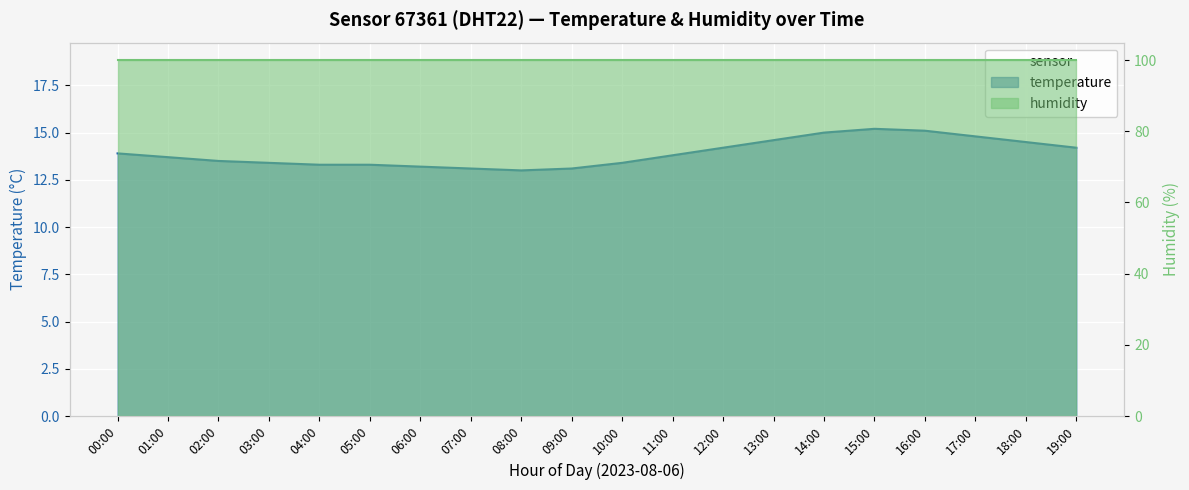

List the labels in order of value, smallest first.

08:00, 07:00, 09:00, 06:00, 04:00, 05:00, 03:00, 10:00, 02:00, 01:00, 11:00, 00:00, 12:00, 19:00, 18:00, 13:00, 17:00, 14:00, 16:00, 15:00